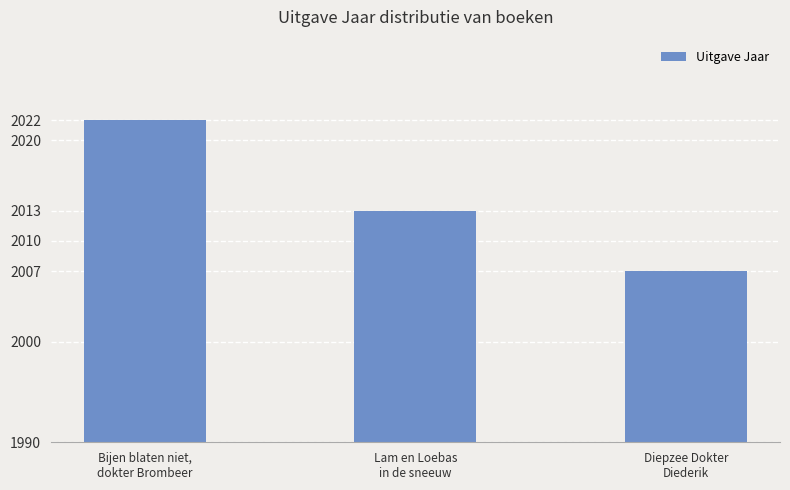

How many values are below 2013?

1